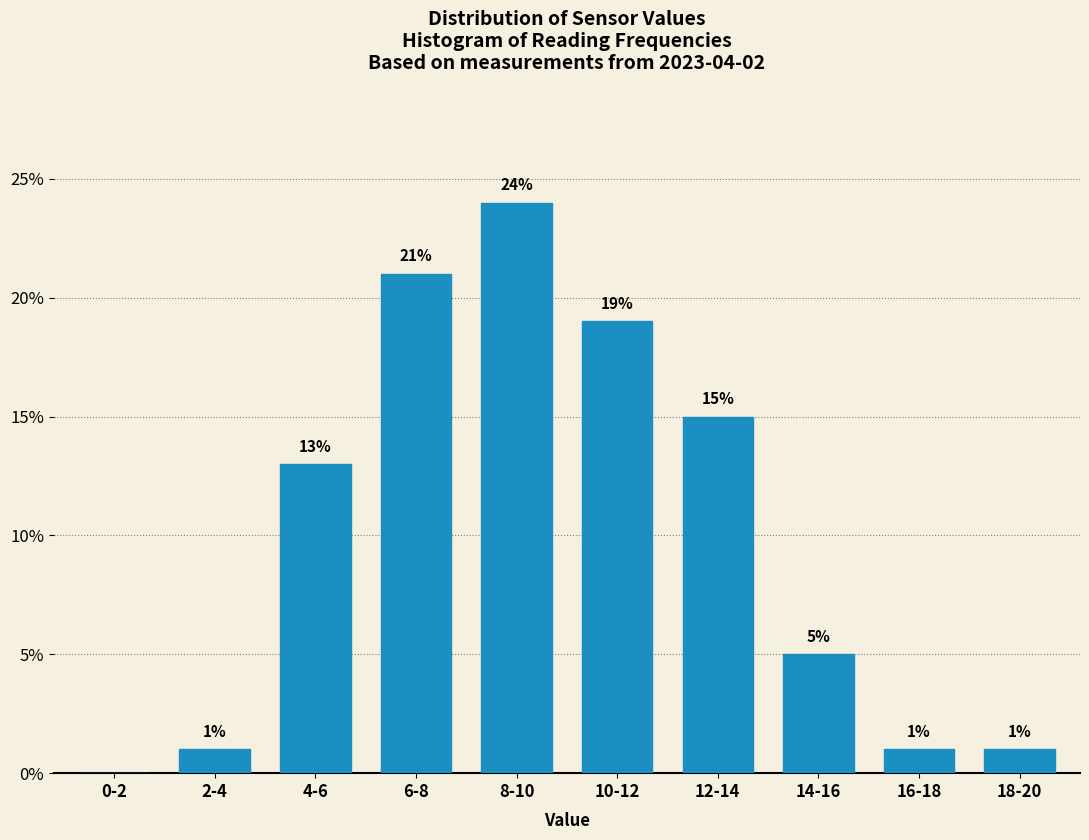

Reading left to right, transcribe all the data shown in this chart.

0-2=0	2-4=1	4-6=13	6-8=21	8-10=24	10-12=19	12-14=15	14-16=5	16-18=1	18-20=1